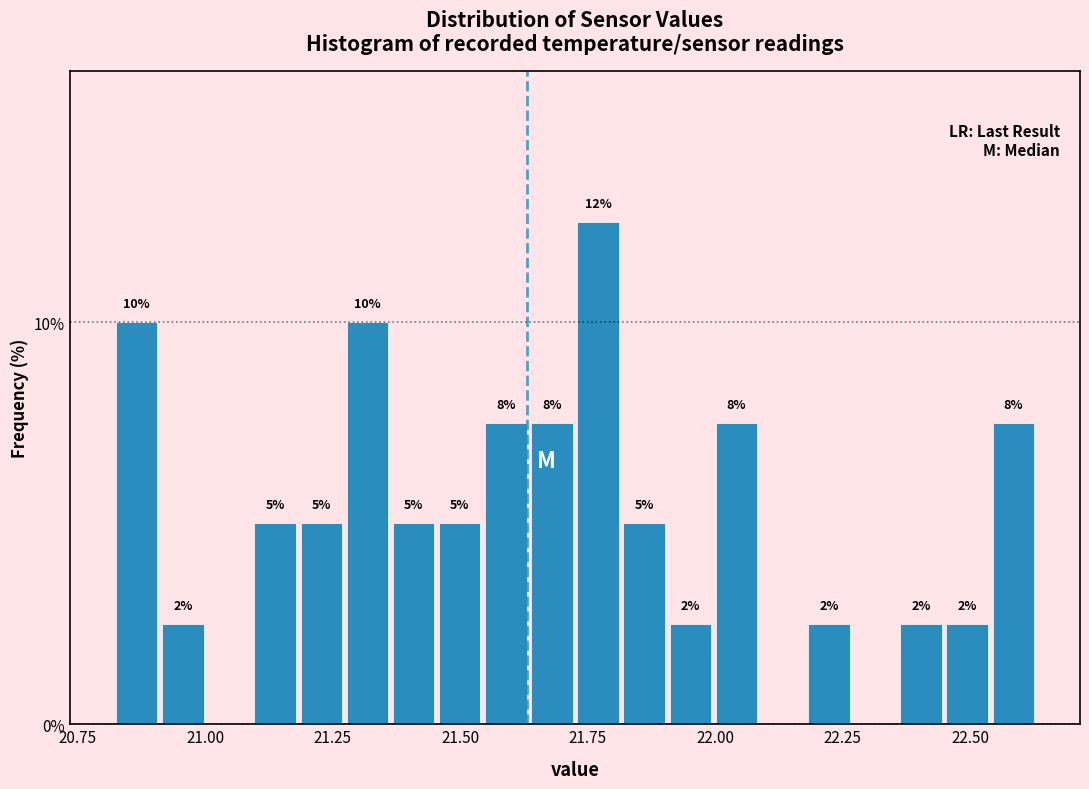

Read against the x-axis, roughly where is the centre of the tallest bar?

21.75